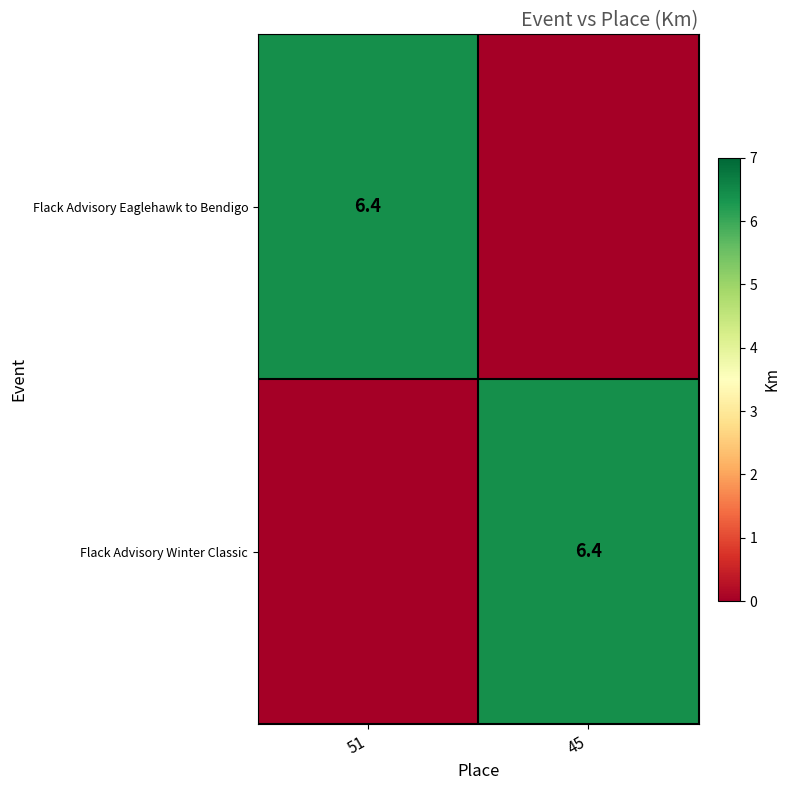

How many distinct data groups are displayed?

2